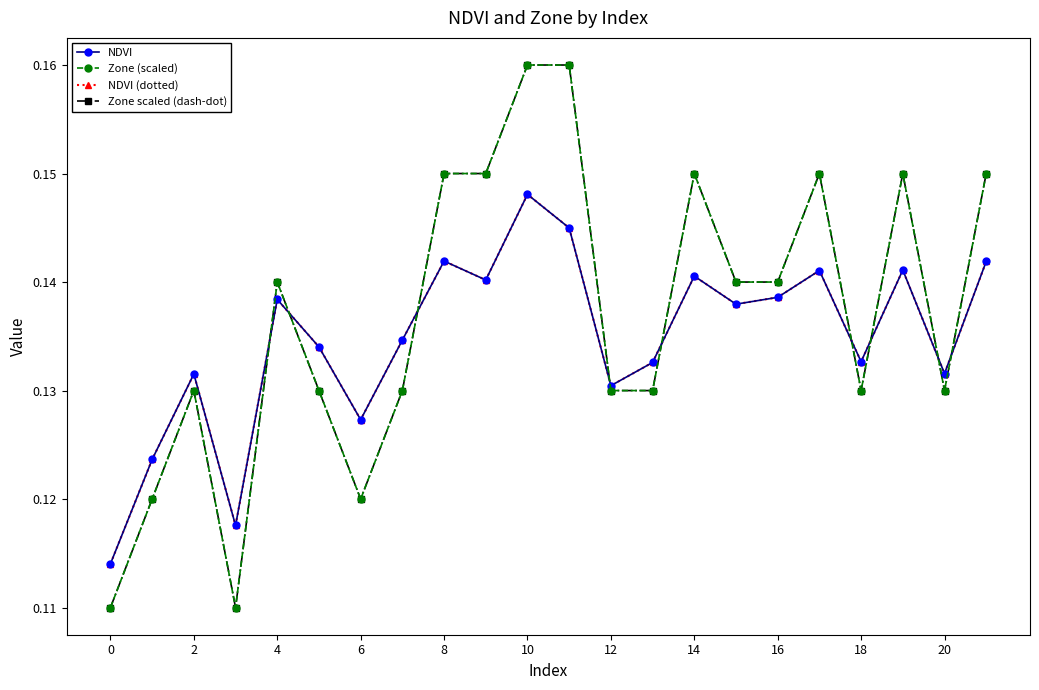

Does the chart have visible grid lines?

No